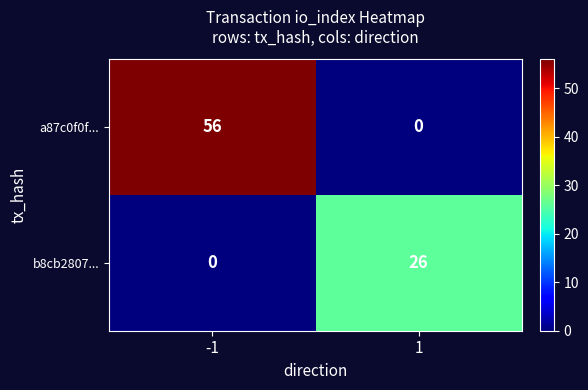

What is the total value across all series at 1?

26